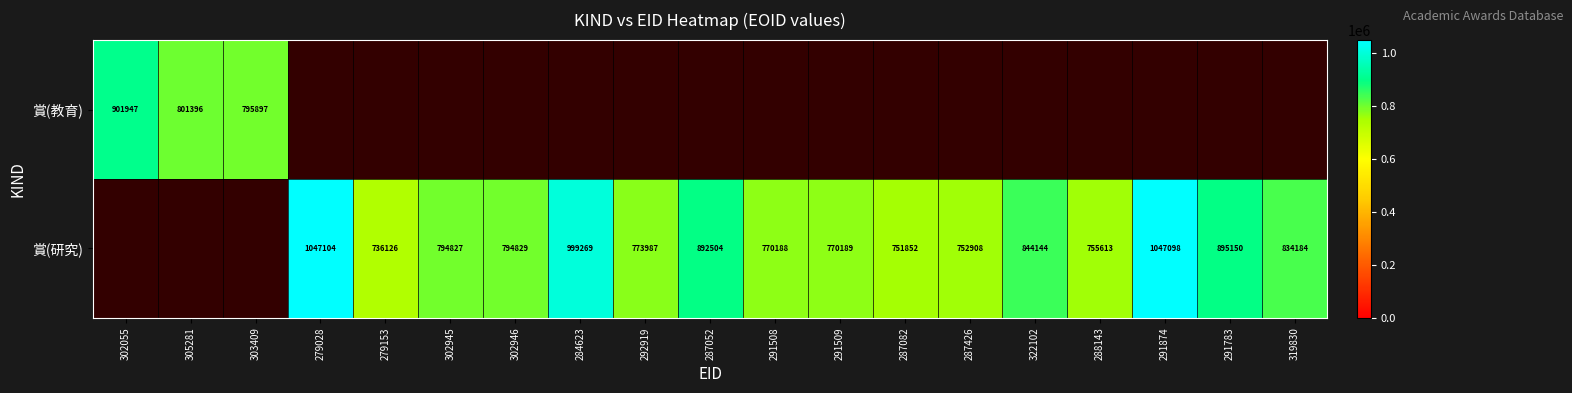

The value of 賞(研究) at 322102 is 844144. True or false?

True